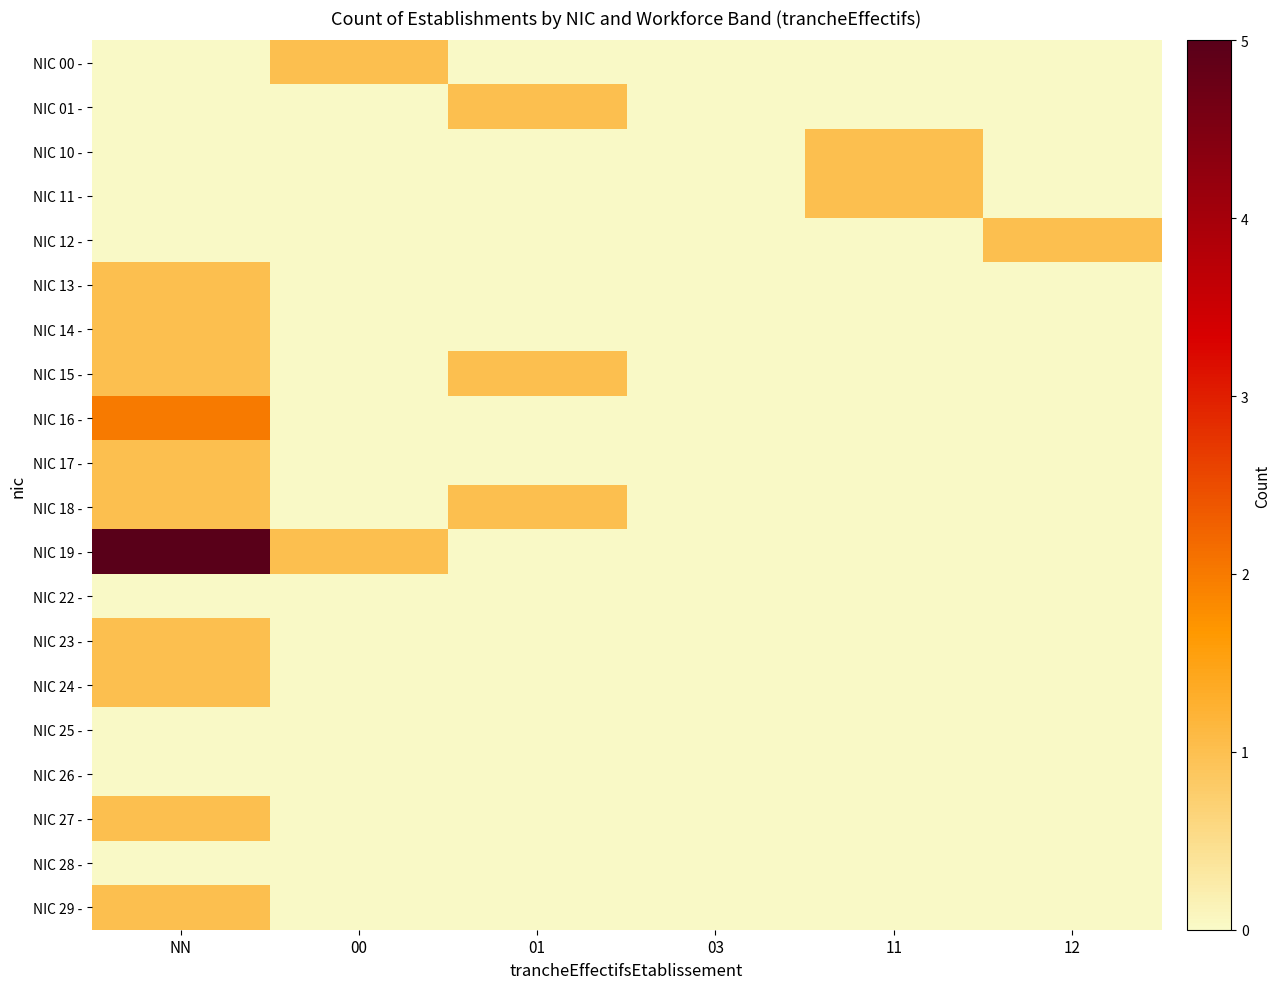

Reading left to right, extract all data points from this chart.

NIC 00 -: NN=0	00=1	01=0	03=0	11=0	12=0
NIC 01 -: NN=0	00=0	01=1	03=0	11=0	12=0
NIC 10 -: NN=0	00=0	01=0	03=0	11=1	12=0
NIC 11 -: NN=0	00=0	01=0	03=0	11=1	12=0
NIC 12 -: NN=0	00=0	01=0	03=0	11=0	12=1
NIC 13 -: NN=1	00=0	01=0	03=0	11=0	12=0
NIC 14 -: NN=1	00=0	01=0	03=0	11=0	12=0
NIC 15 -: NN=1	00=0	01=1	03=0	11=0	12=0
NIC 16 -: NN=2	00=0	01=0	03=0	11=0	12=0
NIC 17 -: NN=1	00=0	01=0	03=0	11=0	12=0
NIC 18 -: NN=1	00=0	01=1	03=0	11=0	12=0
NIC 19 -: NN=5	00=1	01=0	03=0	11=0	12=0
NIC 22 -: NN=0	00=0	01=0	03=0	11=0	12=0
NIC 23 -: NN=1	00=0	01=0	03=0	11=0	12=0
NIC 24 -: NN=1	00=0	01=0	03=0	11=0	12=0
NIC 25 -: NN=0	00=0	01=0	03=0	11=0	12=0
NIC 26 -: NN=0	00=0	01=0	03=0	11=0	12=0
NIC 27 -: NN=1	00=0	01=0	03=0	11=0	12=0
NIC 28 -: NN=0	00=0	01=0	03=0	11=0	12=0
NIC 29 -: NN=1	00=0	01=0	03=0	11=0	12=0